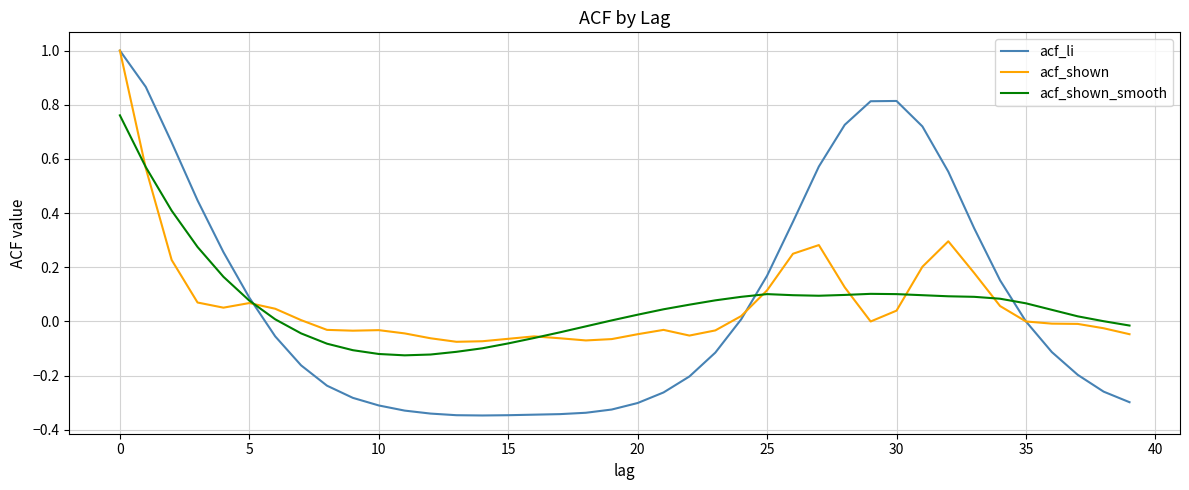

Which series has the largest range (max minus min)?

acf_li